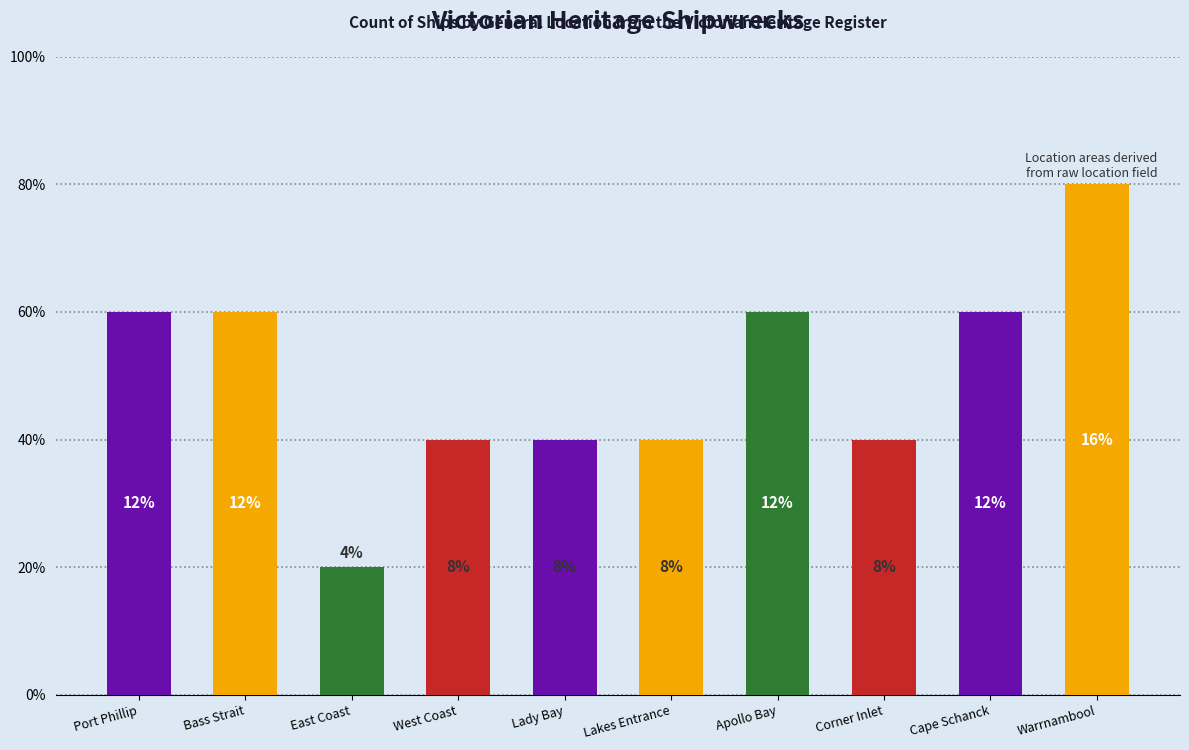

Reading left to right, what are all the values shown in this chart?

3	3	1	2	2	2	3	2	3	4